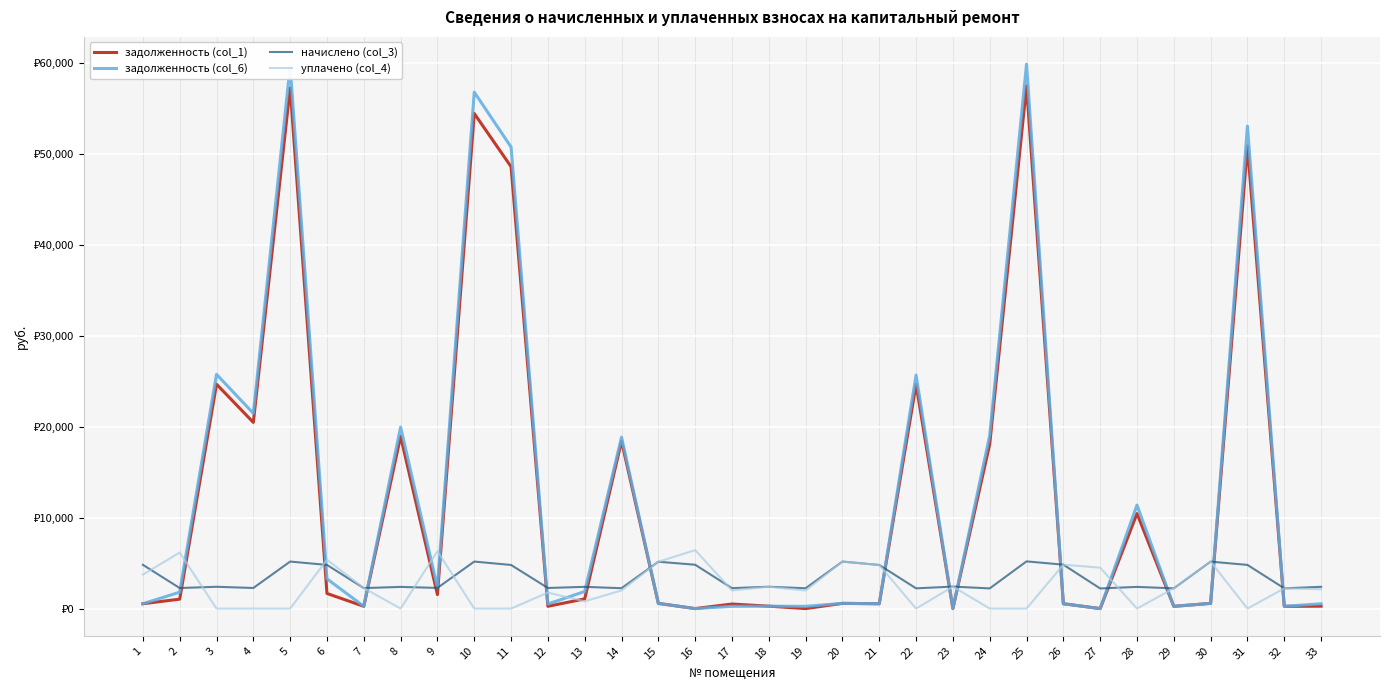

Is it true that задолженность (col_6) equals 326.5 at 29?

False